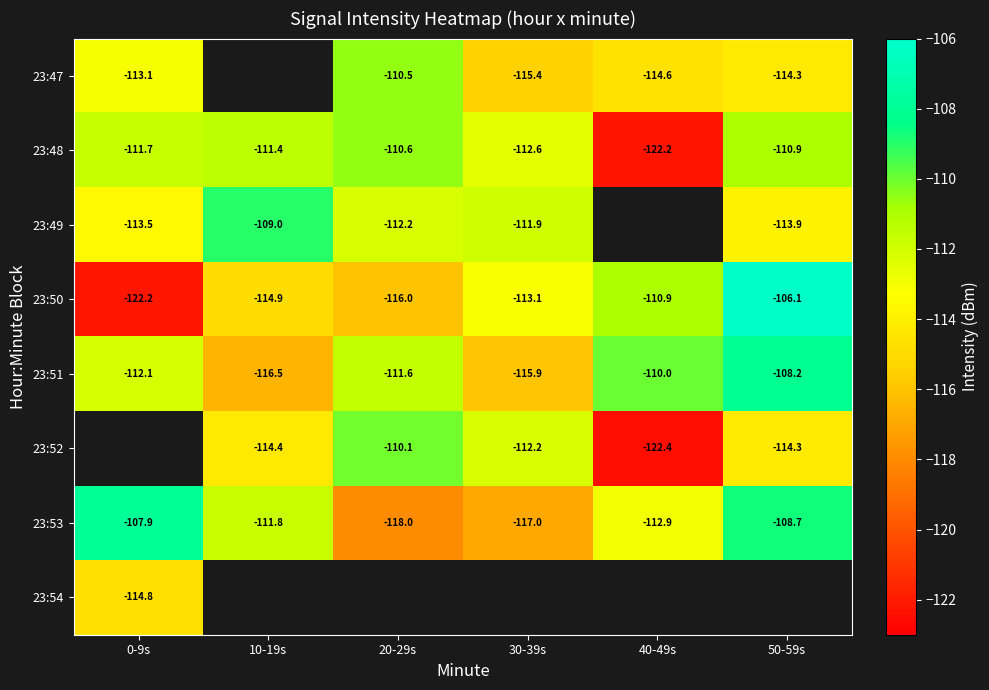

Is the value of 23:49 at 30-39s greater than the value of 23:52 at 50-59s?

Yes